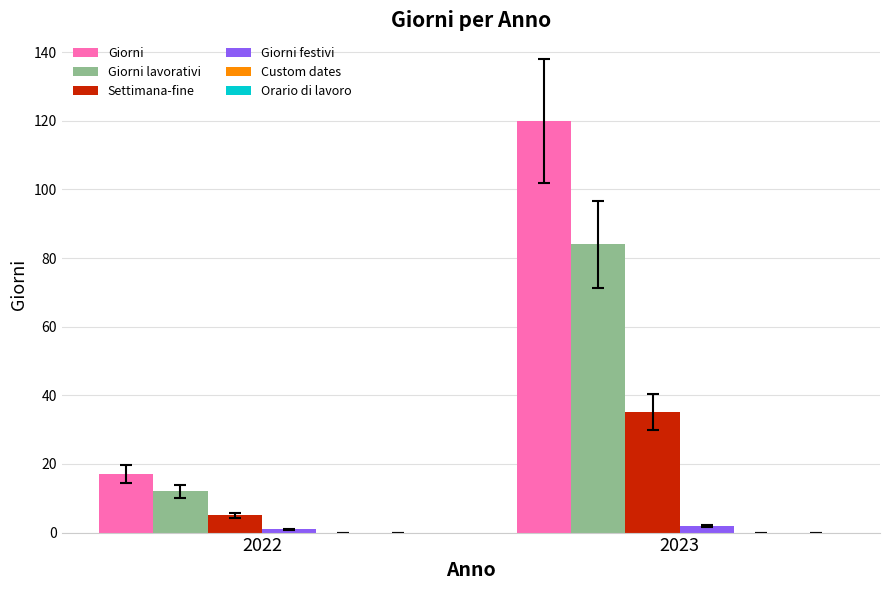

What is the total value across all series at 2022?

35